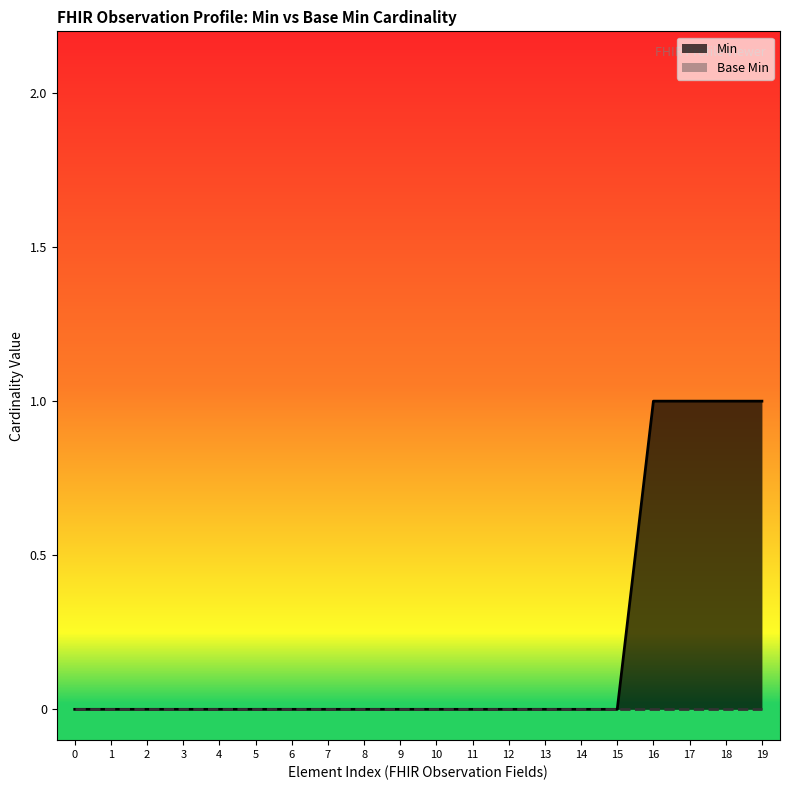

The Min series shows 0 at 3. True or false?

True